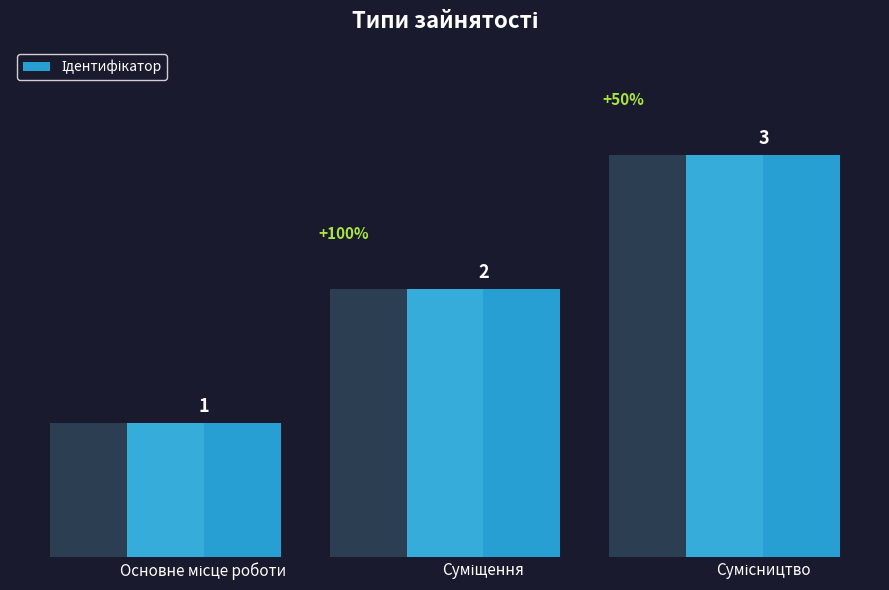

Rank the categories by value from lowest to highest.

Основне місце роботи, Суміщення, Сумісництво